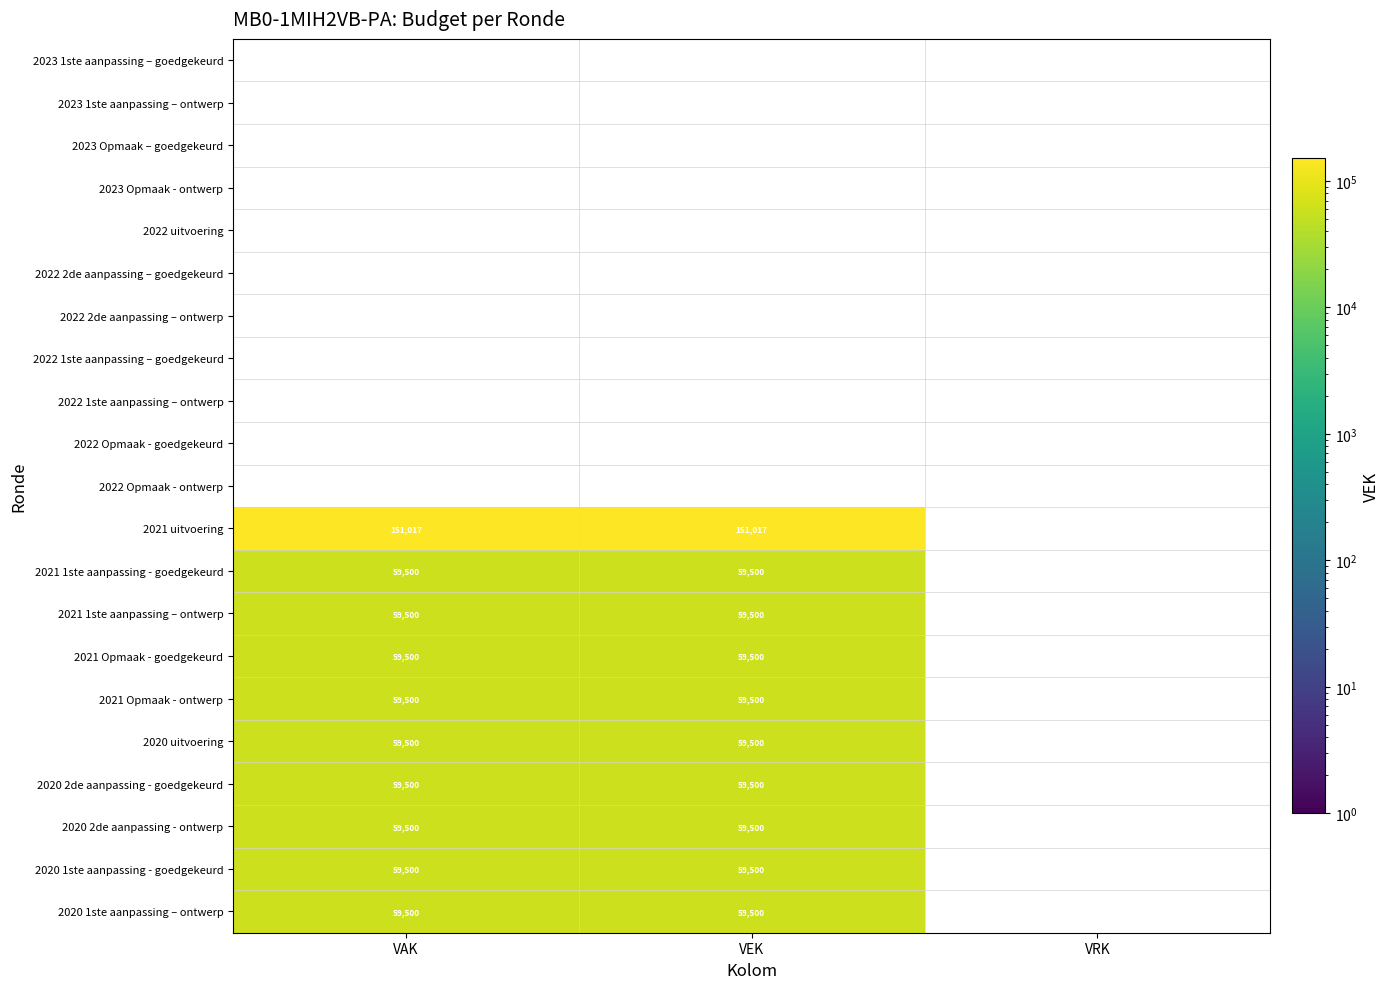

What is the sum of the 2020 uitvoering values at VEK and VAK?

119000